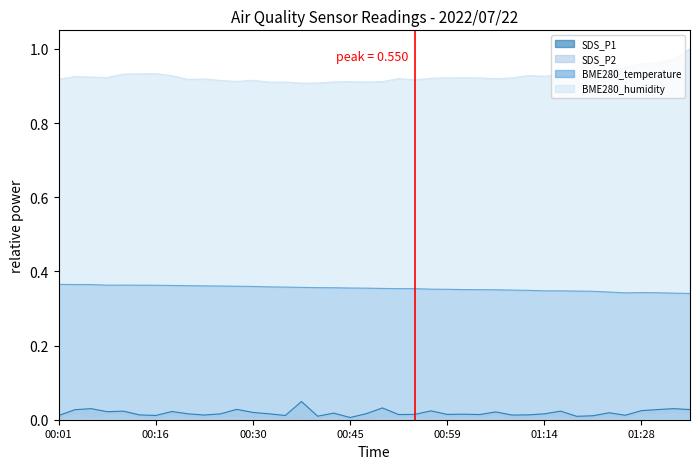

Which series has the largest total across all categories?

BME280_humidity